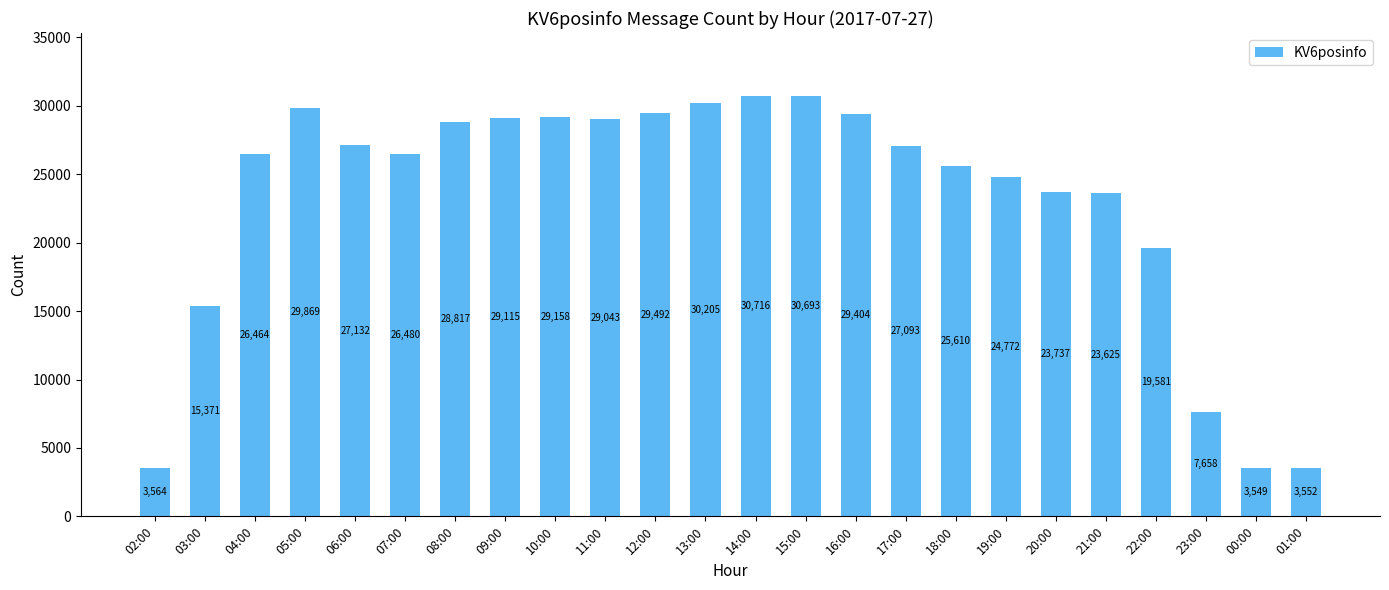

The value at 13:00 is 30205. True or false?

True